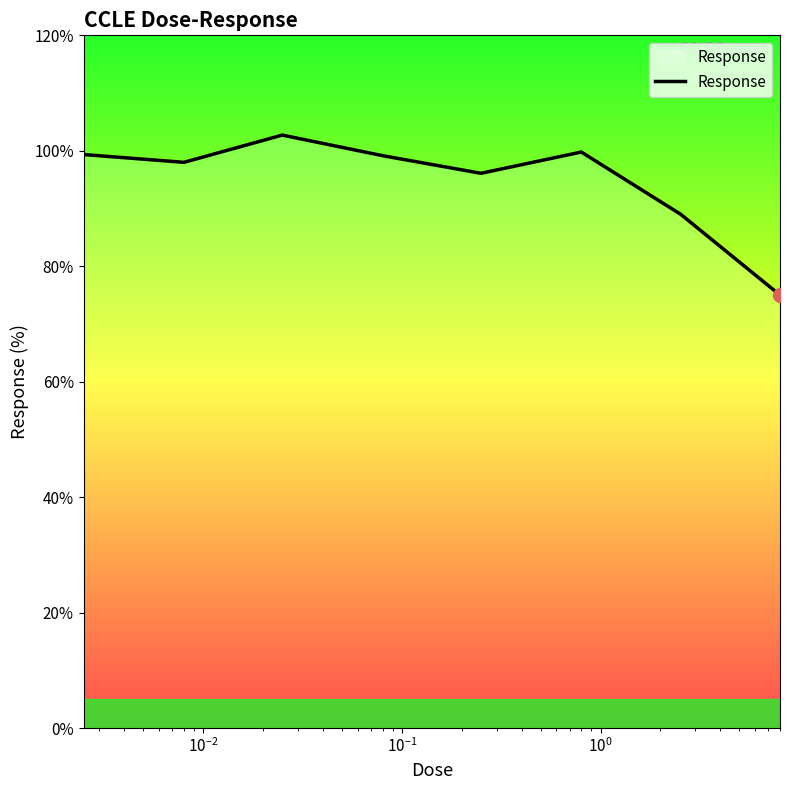

What is the difference between the second highest and minimum values?

24.8